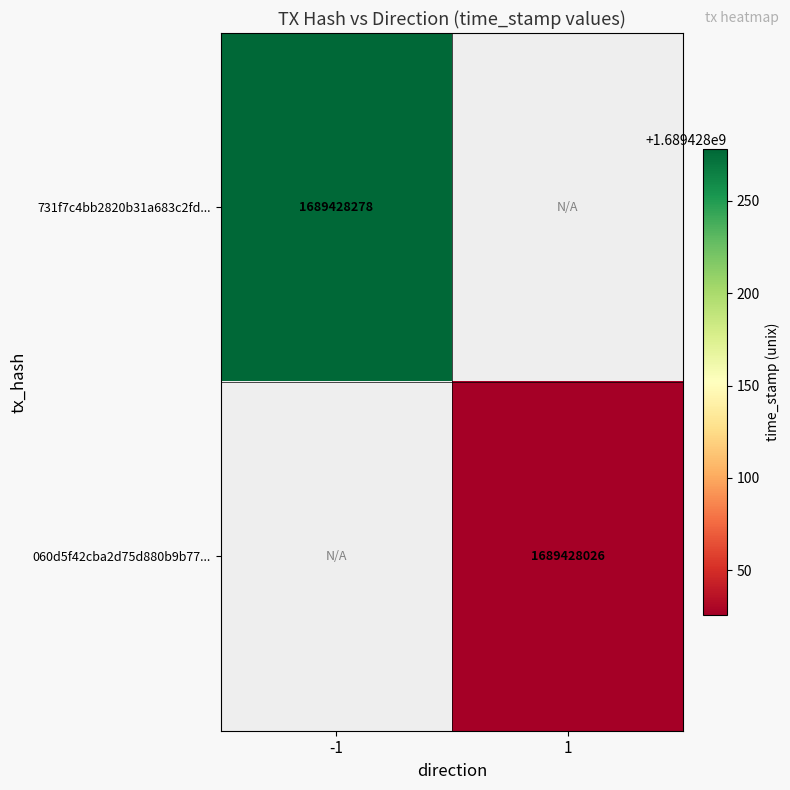

The value of 731f7c4bb2820b31a683c2fd959b6aa838411d4 at -1 is 365840913. True or false?

False